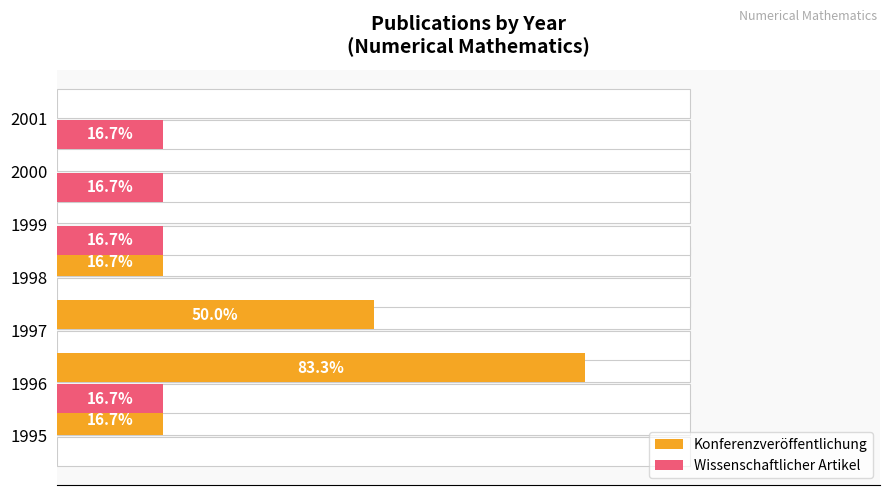

The Wissenschaftlicher Artikel series shows 1 at 2000. True or false?

True